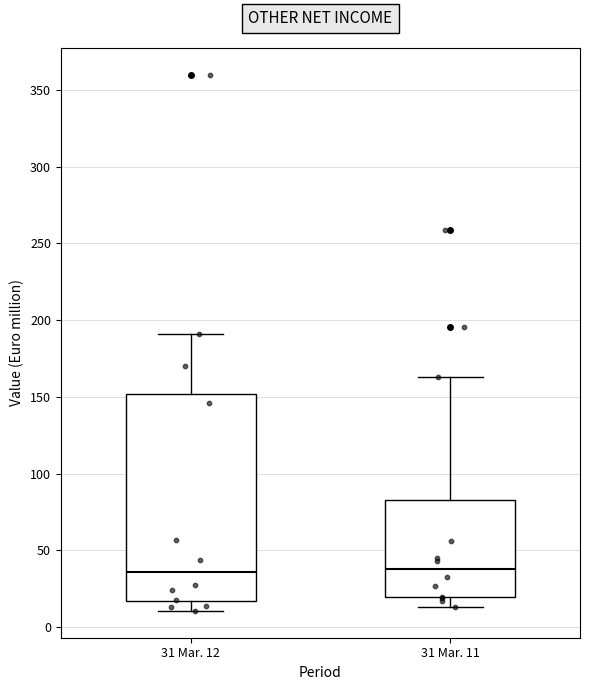

Where does the upper whisker of the box for 31 Mar. 11 end on the y-axis? The values are not printed on the chart, so give them approximately, as read against the axis.

165